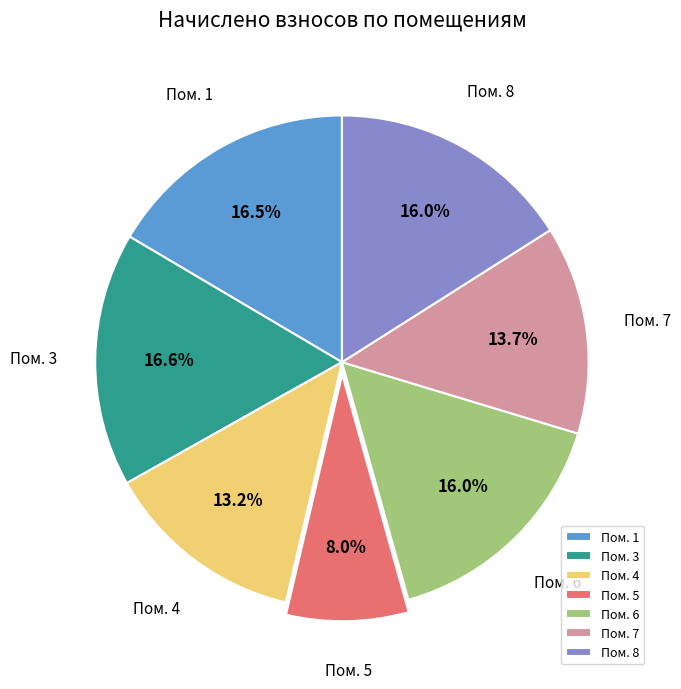

What is the ratio of the value at Пом. 3 to the value at Пом. 4?

1.3